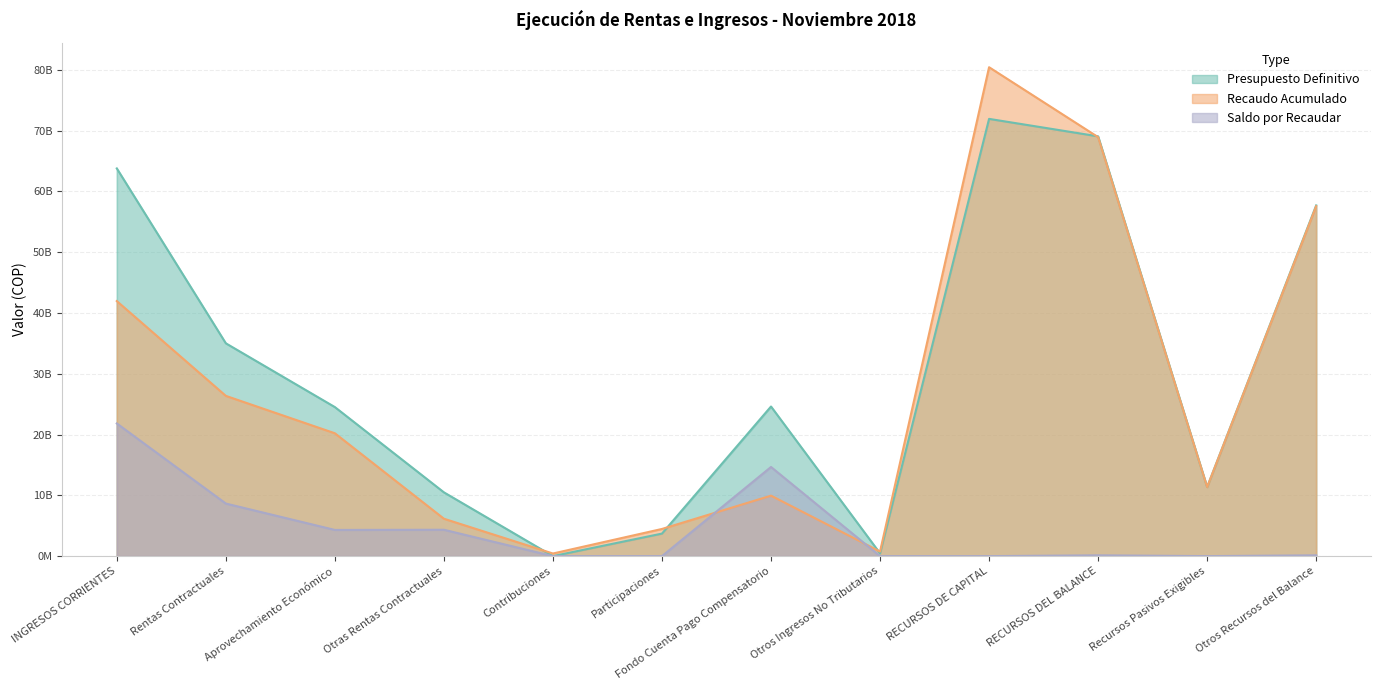

Is the value of Recaudo Acumulado at Otros Recursos del Balance greater than the value of Presupuesto Definitivo at Participaciones?

Yes